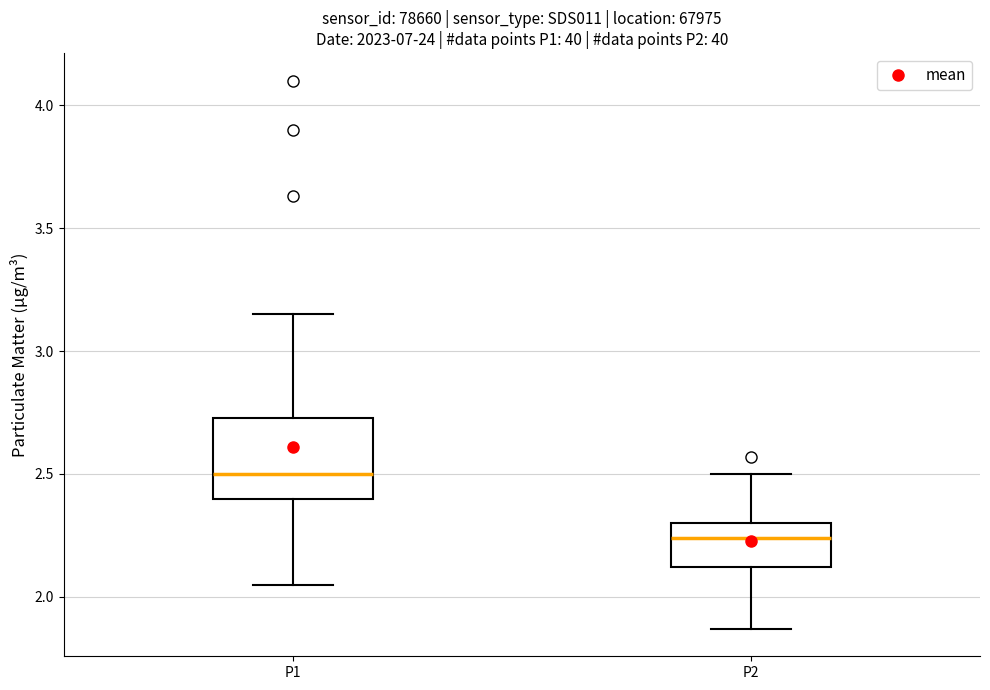

Which box is the tallest, from its lower edge to its upper edge?

P1